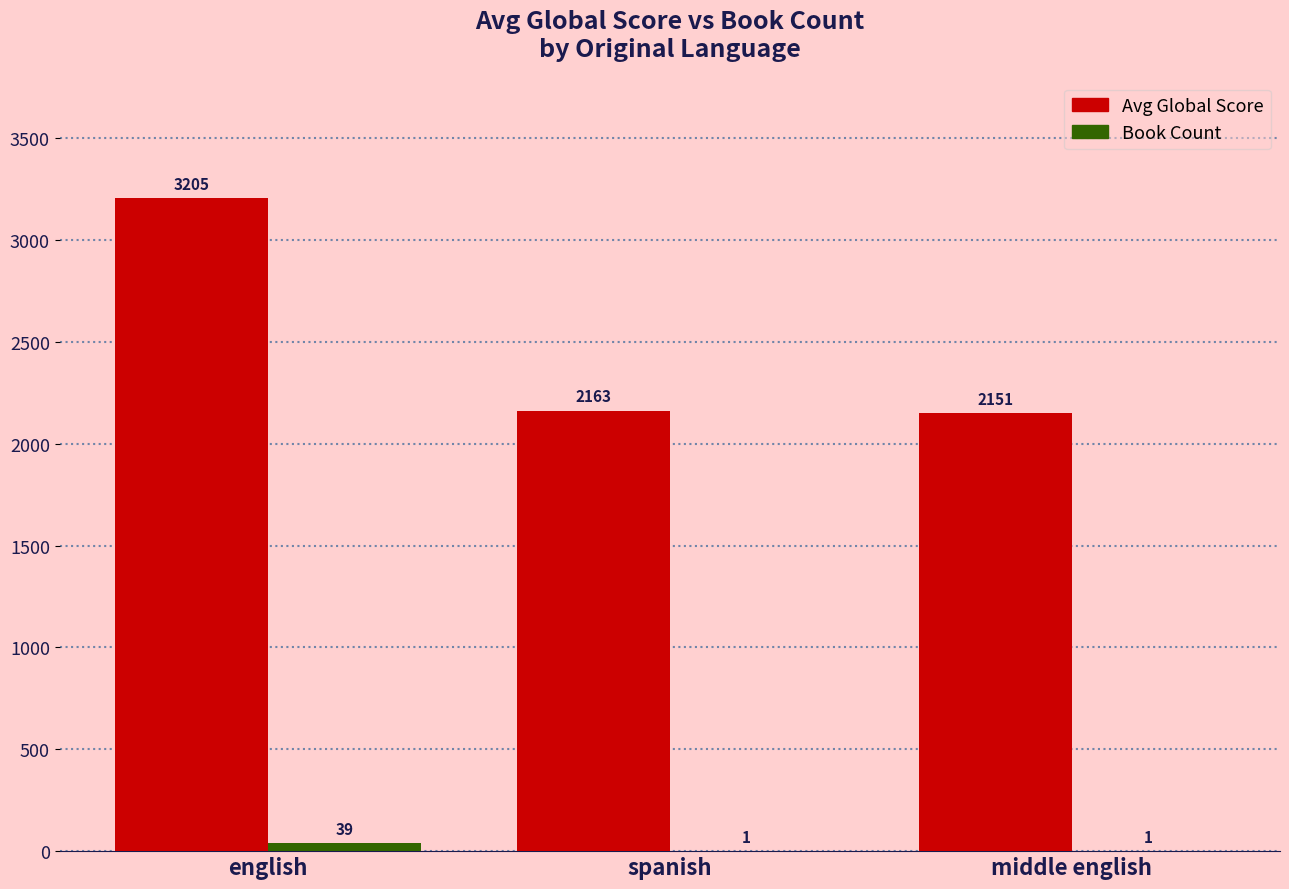

Which category has the highest value across all series?

english